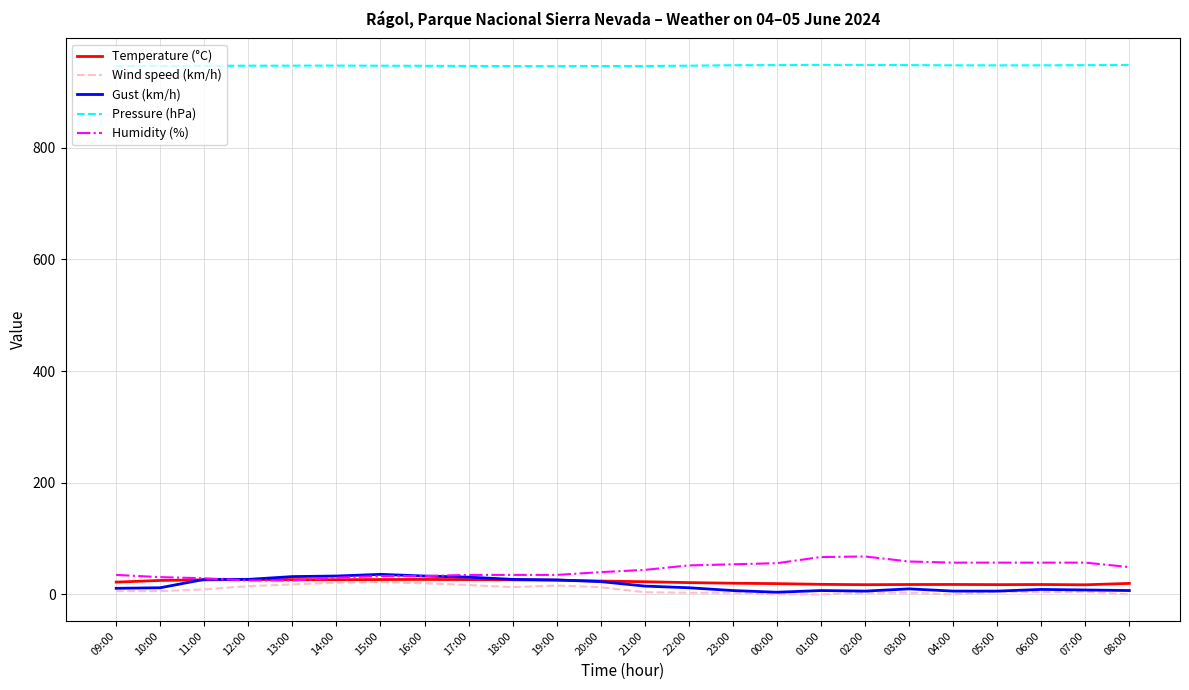

What is the average value of the Pressure (hPa) series?

946.9